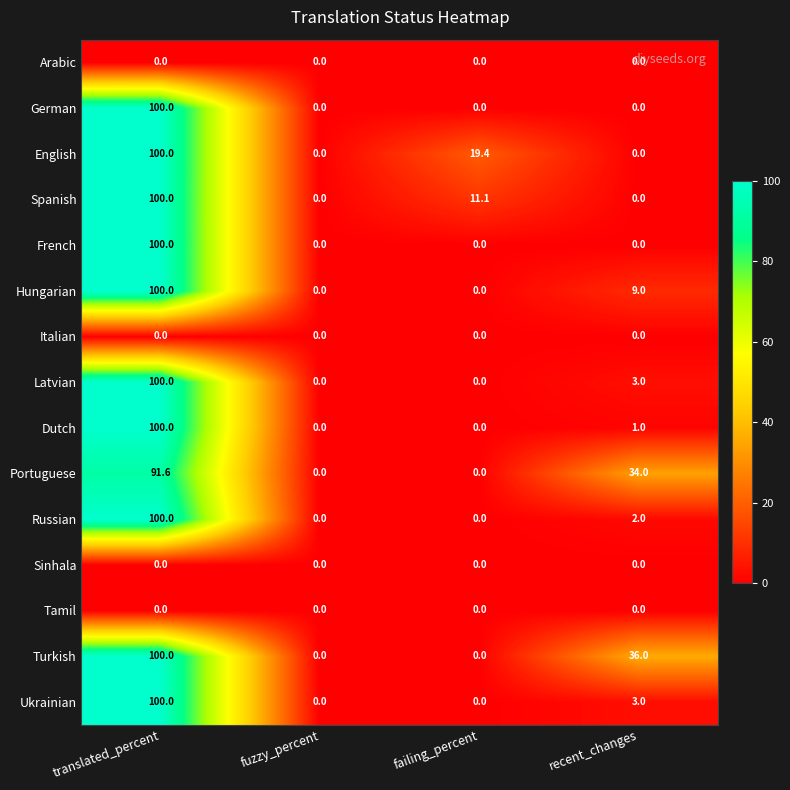

At which category does the chart reach its peak across all series?

translated_percent